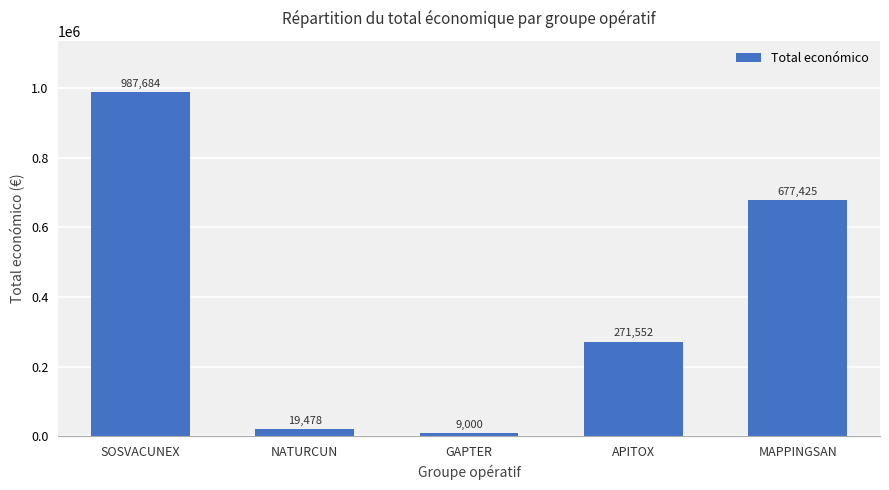

What is the difference between the values at SOSVACUNEX and MAPPINGSAN?

310259